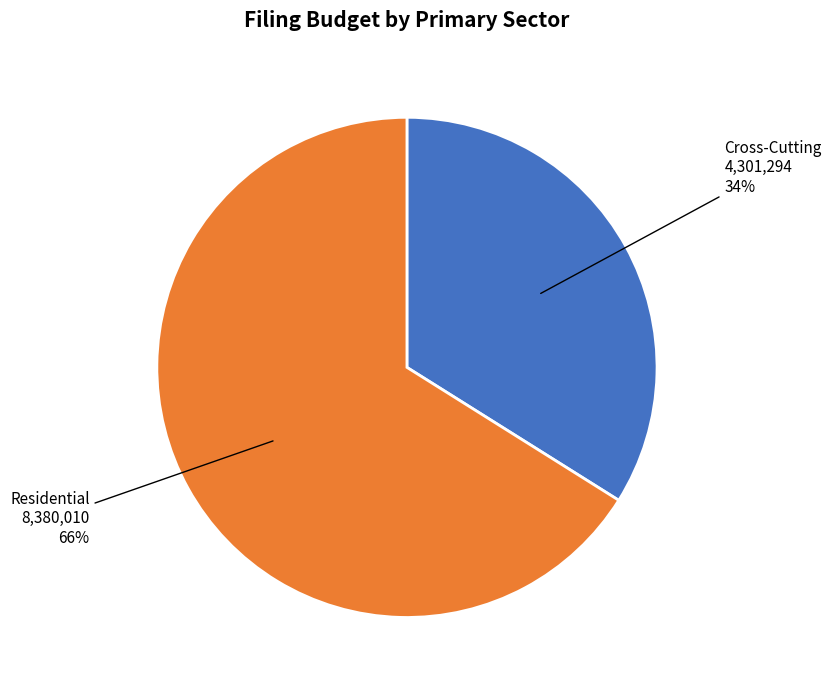

Rank the categories by value from lowest to highest.

Cross-Cutting, Residential